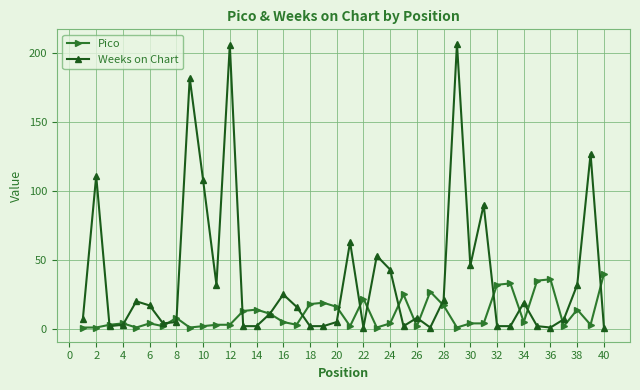

What is the greatest value displayed?

207